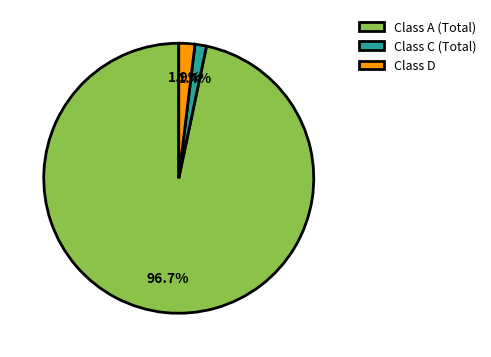

What is the smallest slice in the pie chart?

Class C (Total)